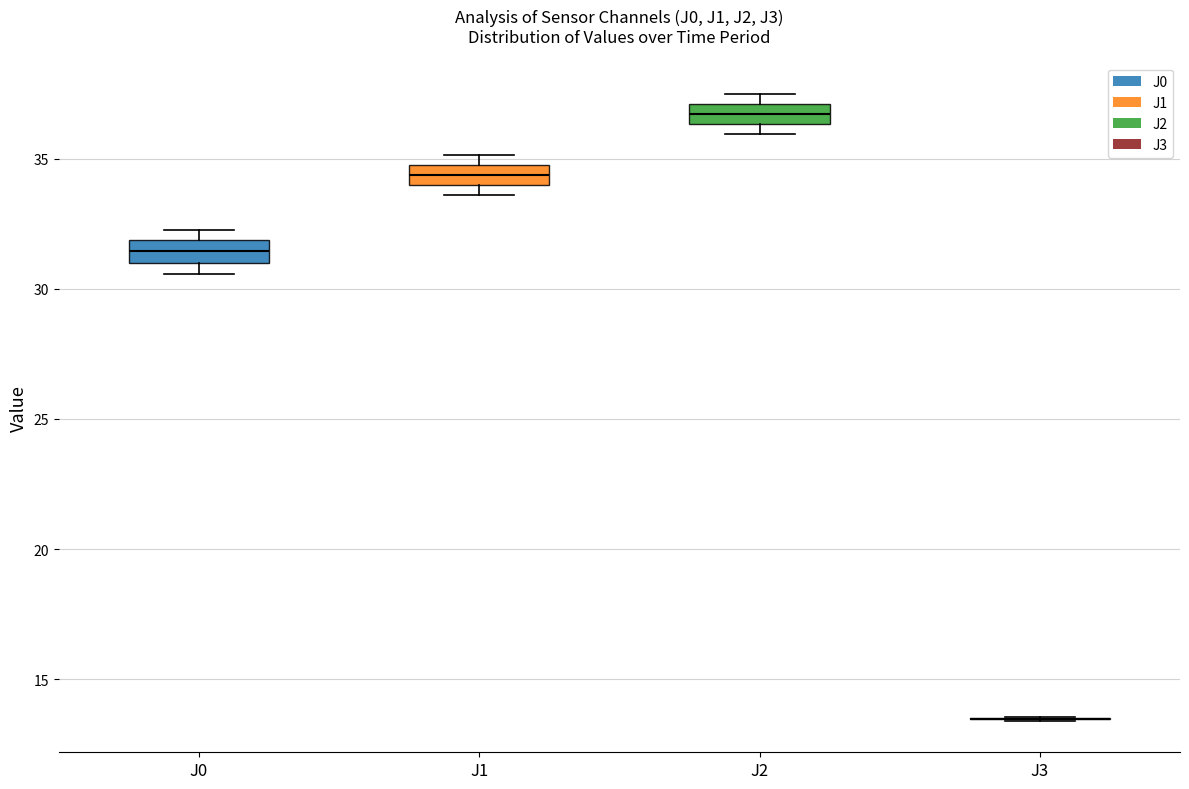

Reading left to right, read every box against the y-axis: the position of its median line, the range the box covers, and the ends of its whiskers. The values are not printed on the chart, so give them approximately, as read against the axis.

J0: median 31.5, box 31.0 to 32.0, whiskers 30.5 to 32.5
J1: median 34.5, box 34.0 to 35.0, whiskers 33.5 to 35.0 (above the box's upper edge)
J2: median 36.5 (inside the box), box 36.5 to 37.0, whiskers 36.0 to 37.5
J3: box collapsed to a line at 13.5, whiskers 13.5 to 13.5